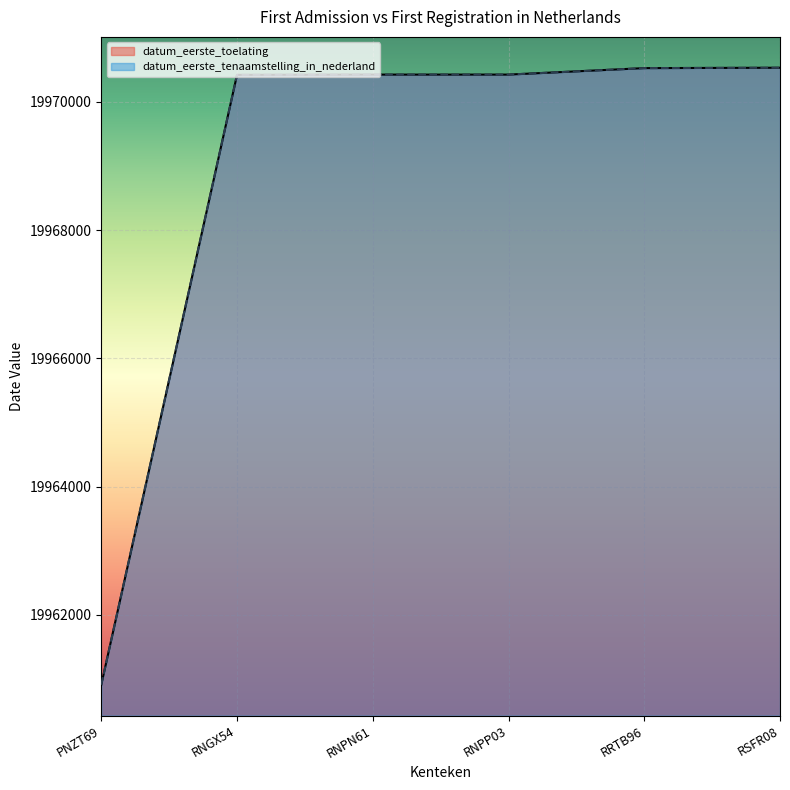

At how many categories does at least one series exceed 19965375?

5